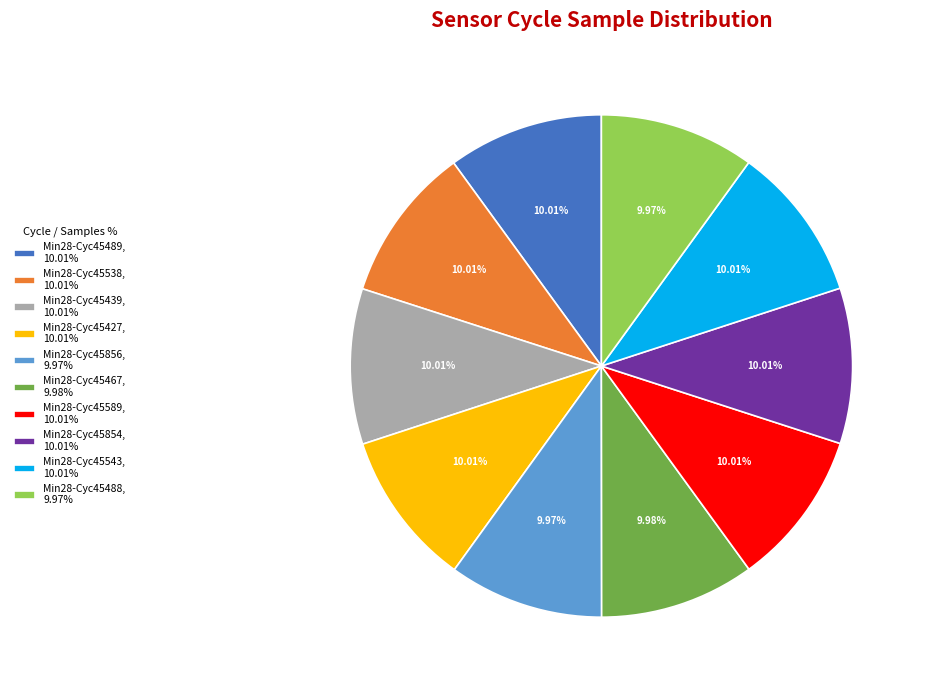

How many slices are in this pie chart?

10